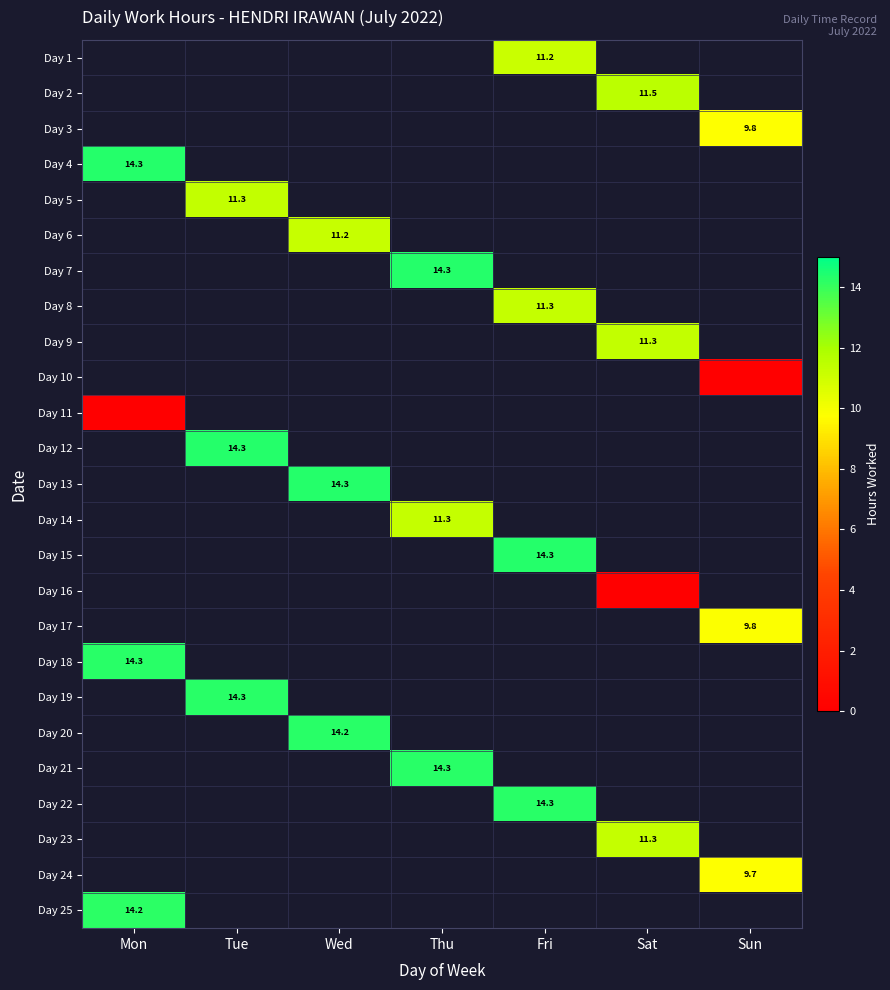

Is the value of Day 23 at Sat greater than the value of Day 22 at Fri?

No